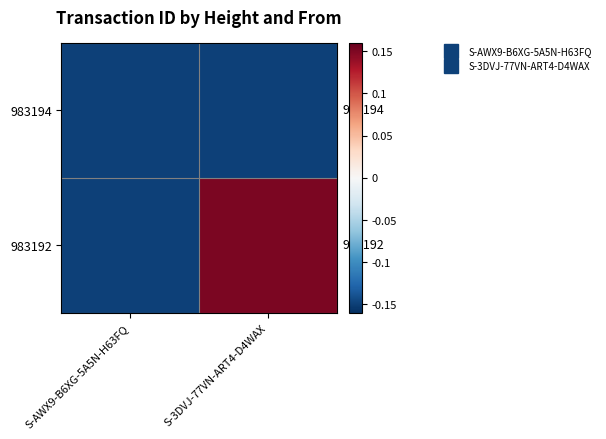

Which category has the lowest value across all series?

S-AWX9-B6XG-5A5N-H63FQ